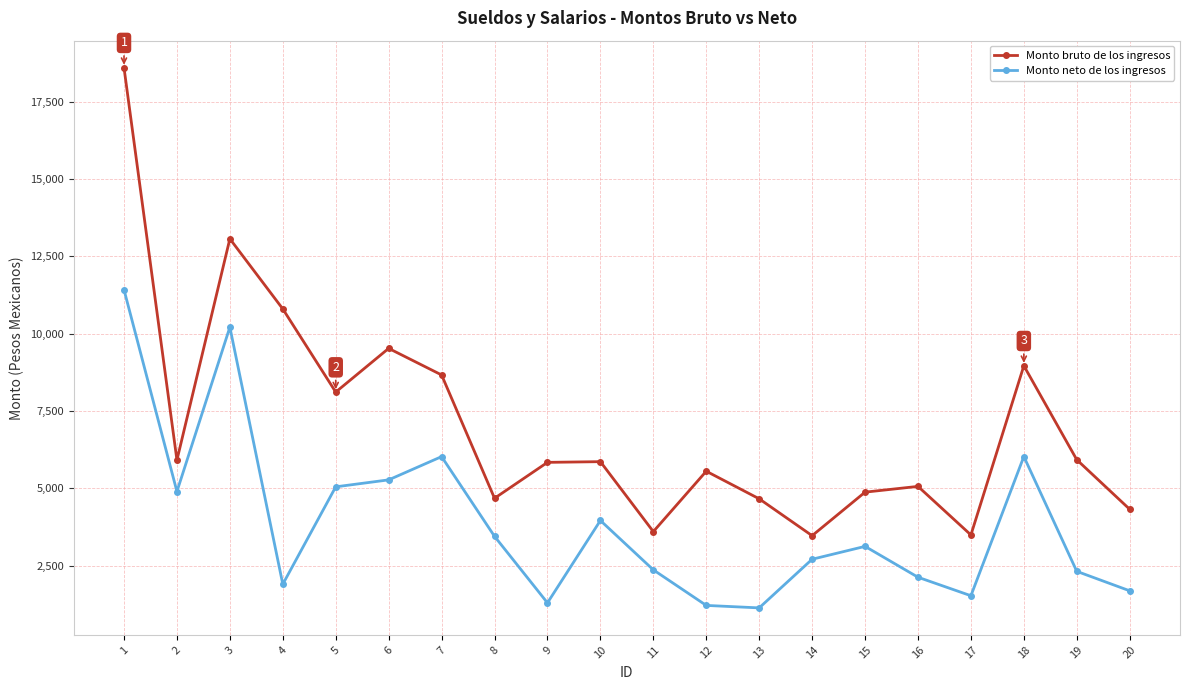

Which series has the widest spread of values?

Monto bruto de los ingresos